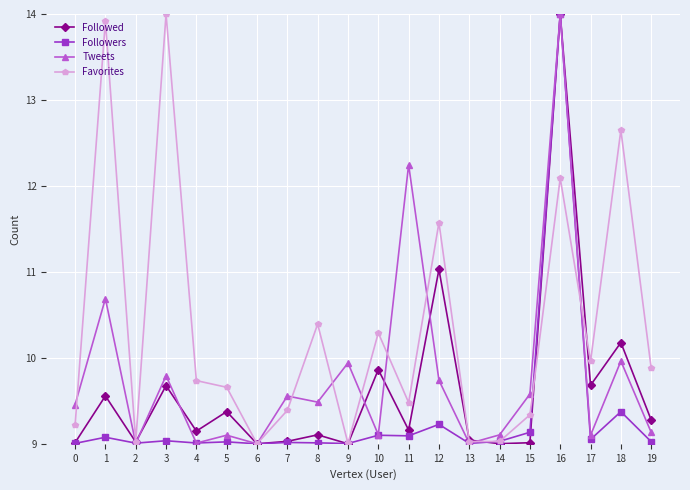

Rank the series by their average value, from lowest to highest.

Followers, Followed, Tweets, Favorites